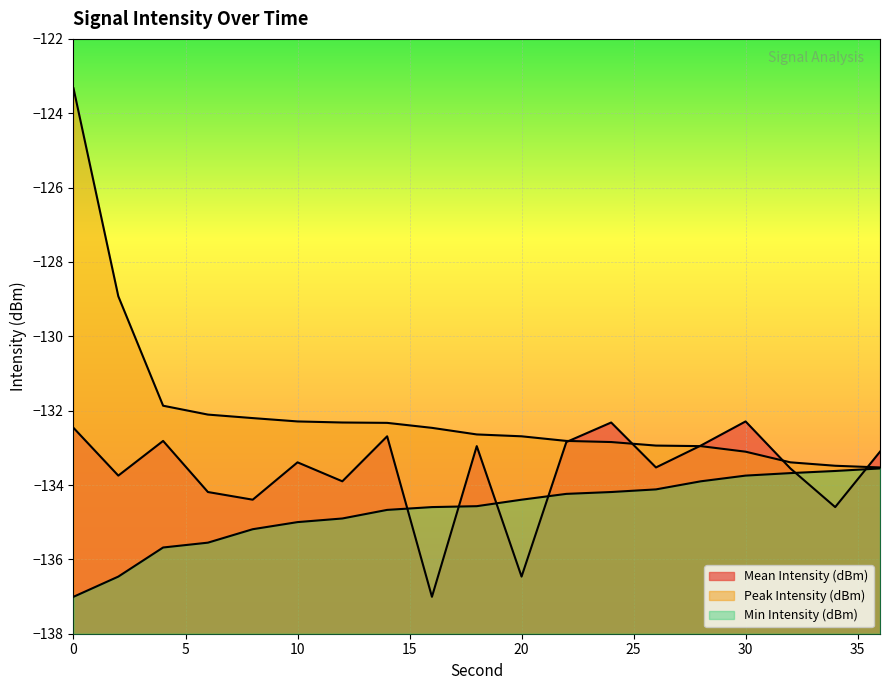

What is the sum of all Mean Intensity (dBm) values?

-2539.2